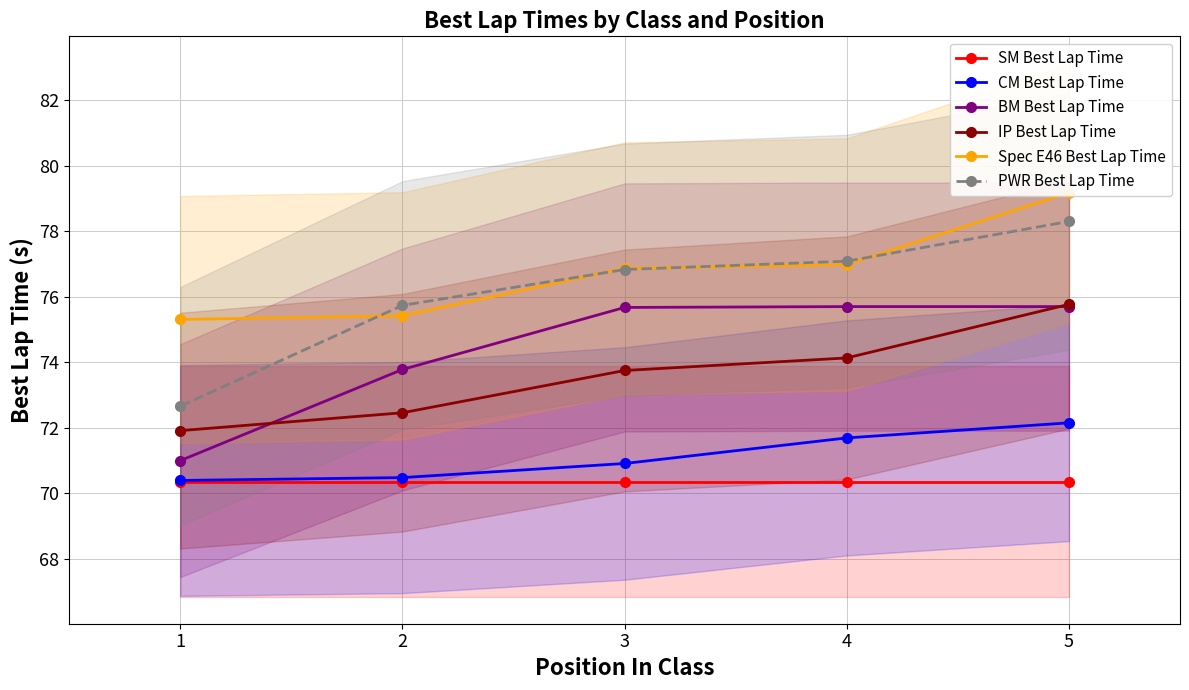

At how many categories does at least one series exceed 73?

5